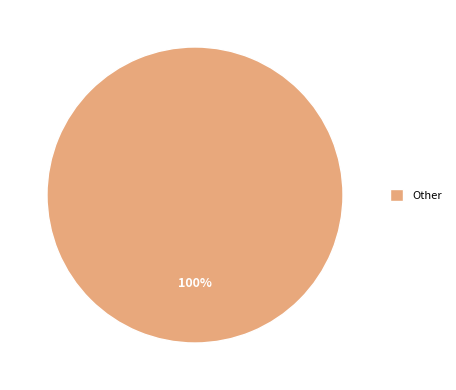

To the nearest percent, what portion does Other represent?

100%